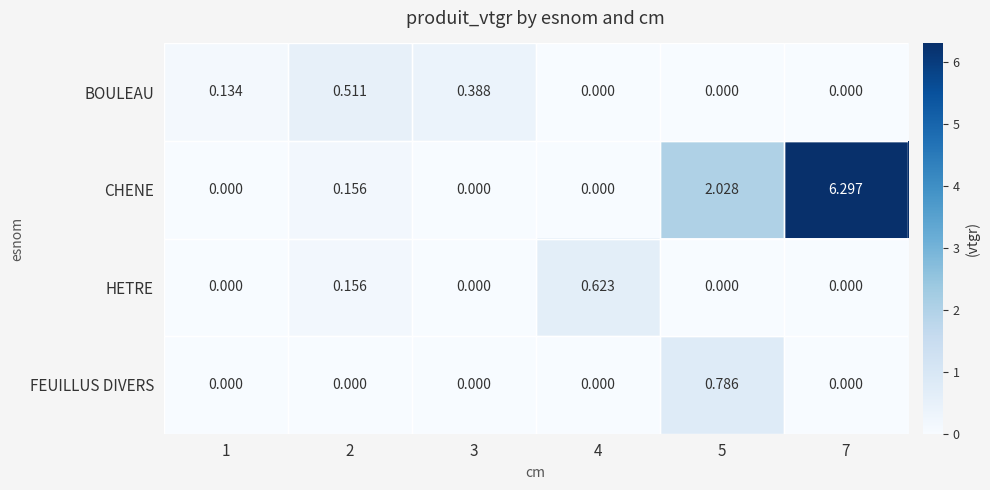

Between 2 and 7, which series saw the biggest shift?

CHENE